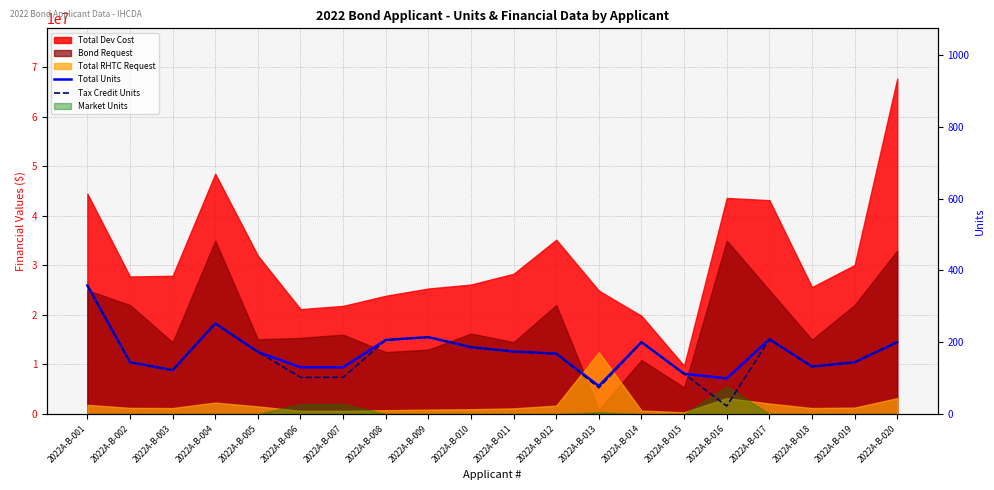

How many interior local valleys does the Tax Credit Units series have?

4